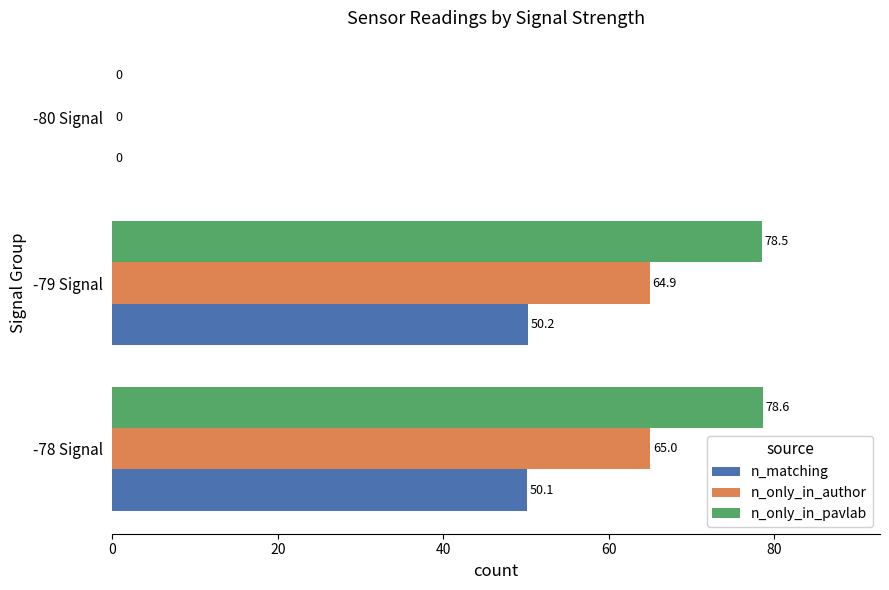

Is the value of n_only_in_pavlab at -79 Signal greater than the value of n_matching at -79 Signal?

Yes